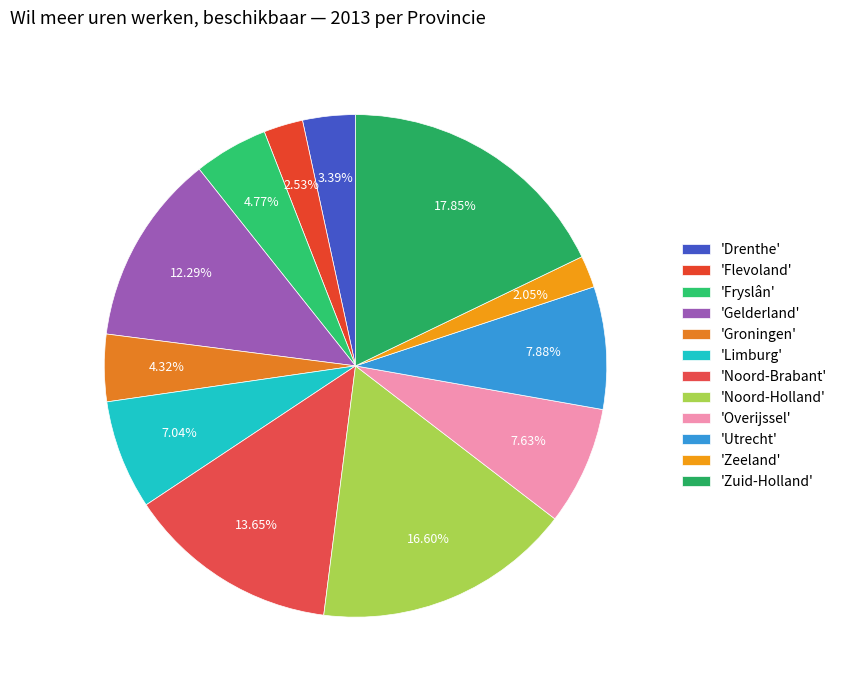

To the nearest percent, what is the difference between the largest and smallest slice percentages?

16%